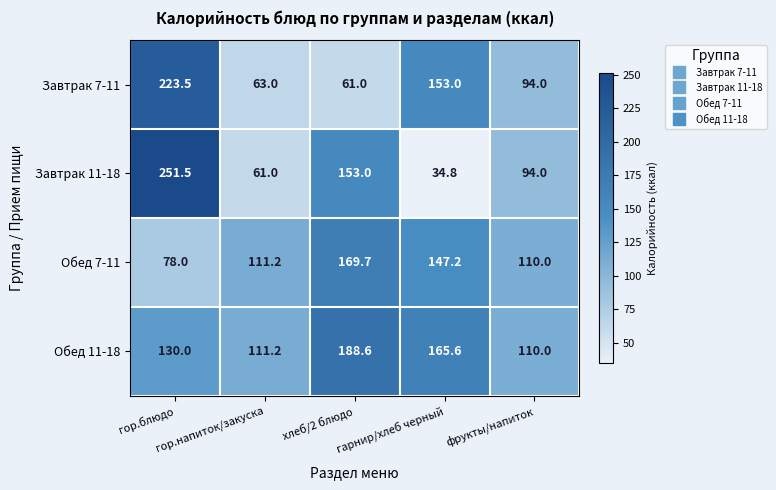

At which category is the sum across all series the highest?

гор.блюдо